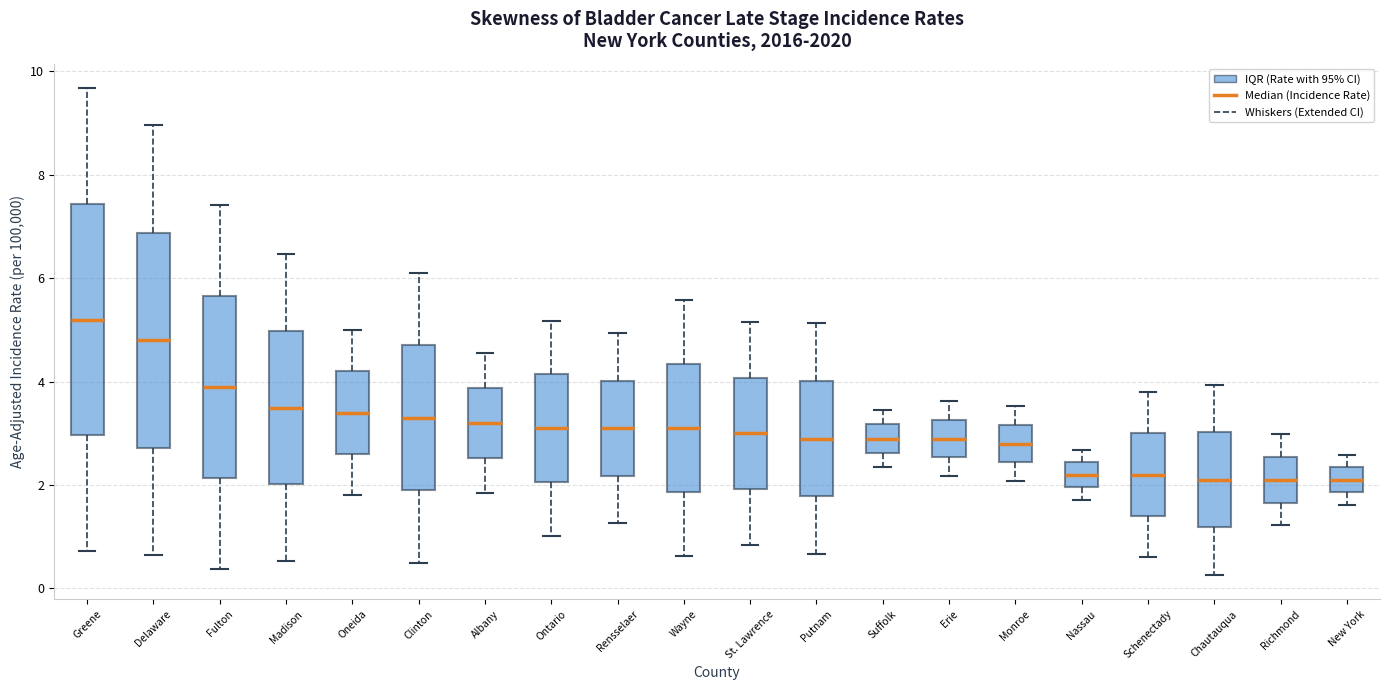

Where is the upper edge of the box for Richmond on the y-axis? The values are not printed on the chart, so give them approximately, as read against the axis.

2.6